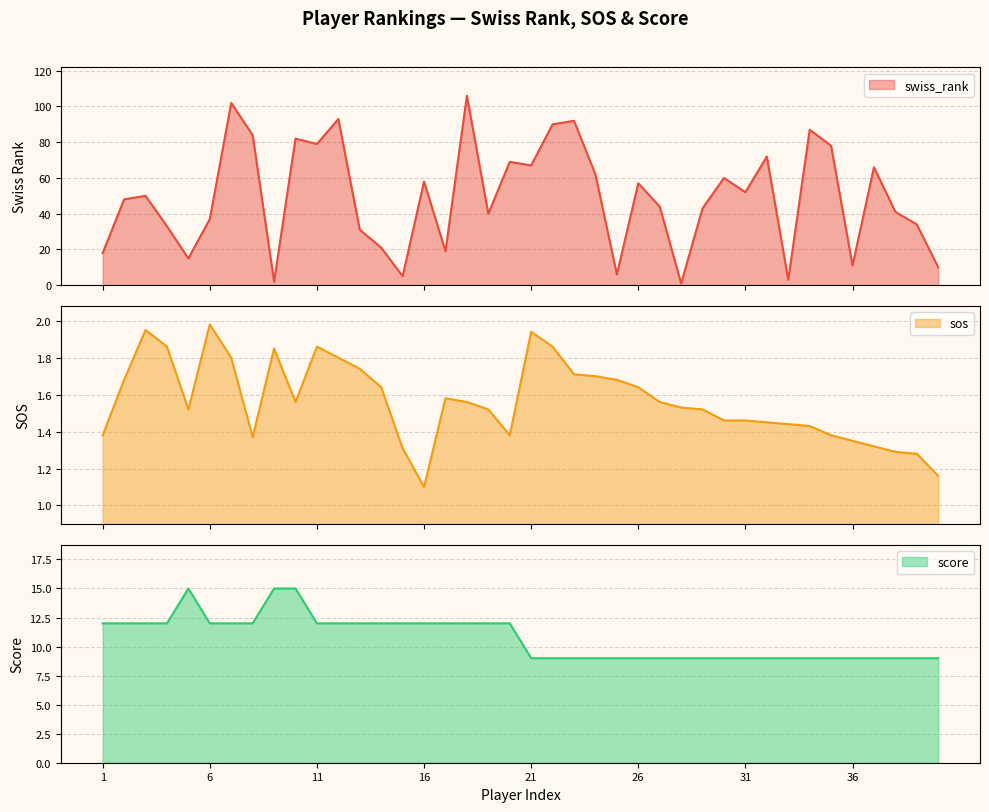

True or false: score and sos cross at least once.

False